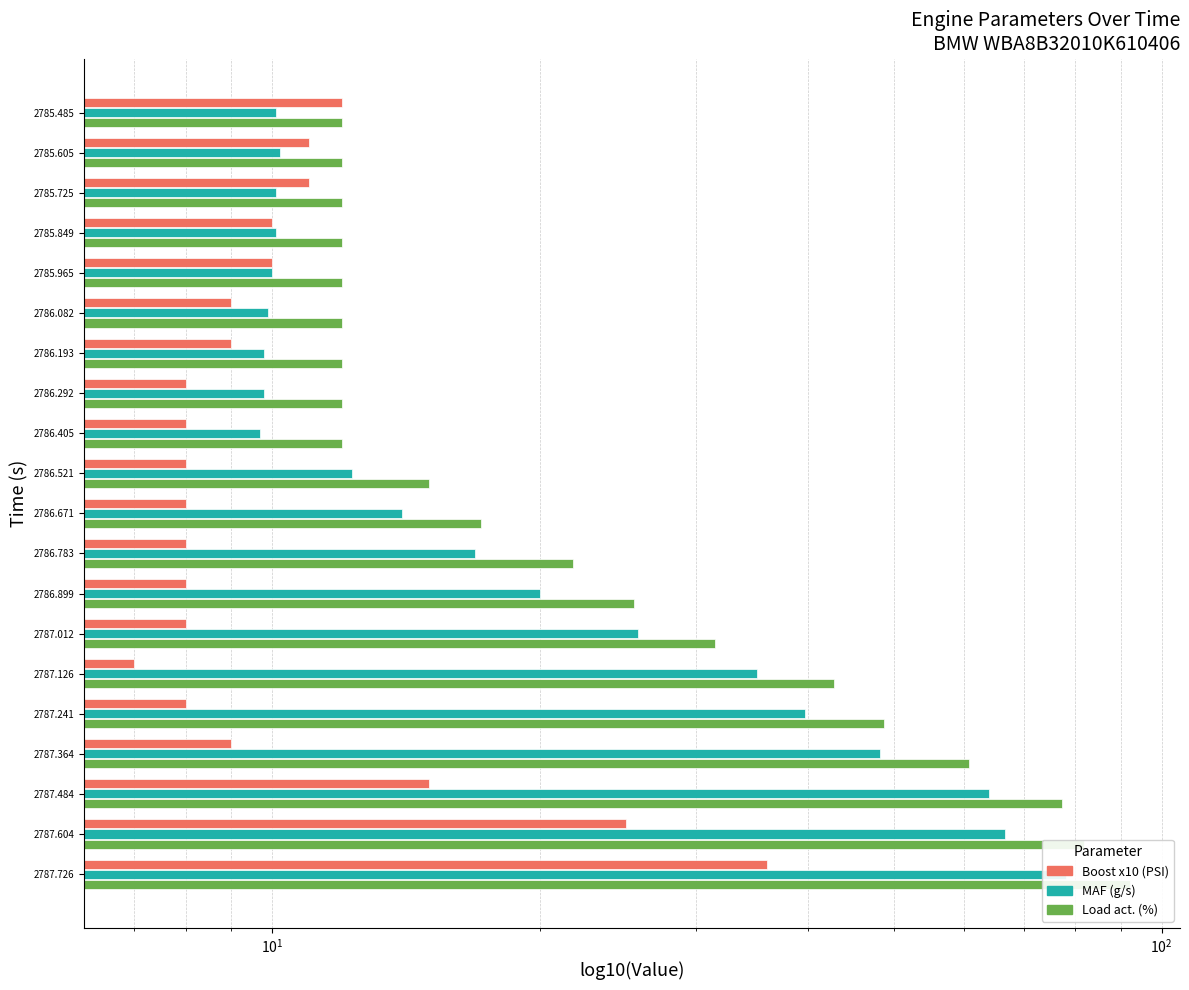

How many groups of bars are there?

20